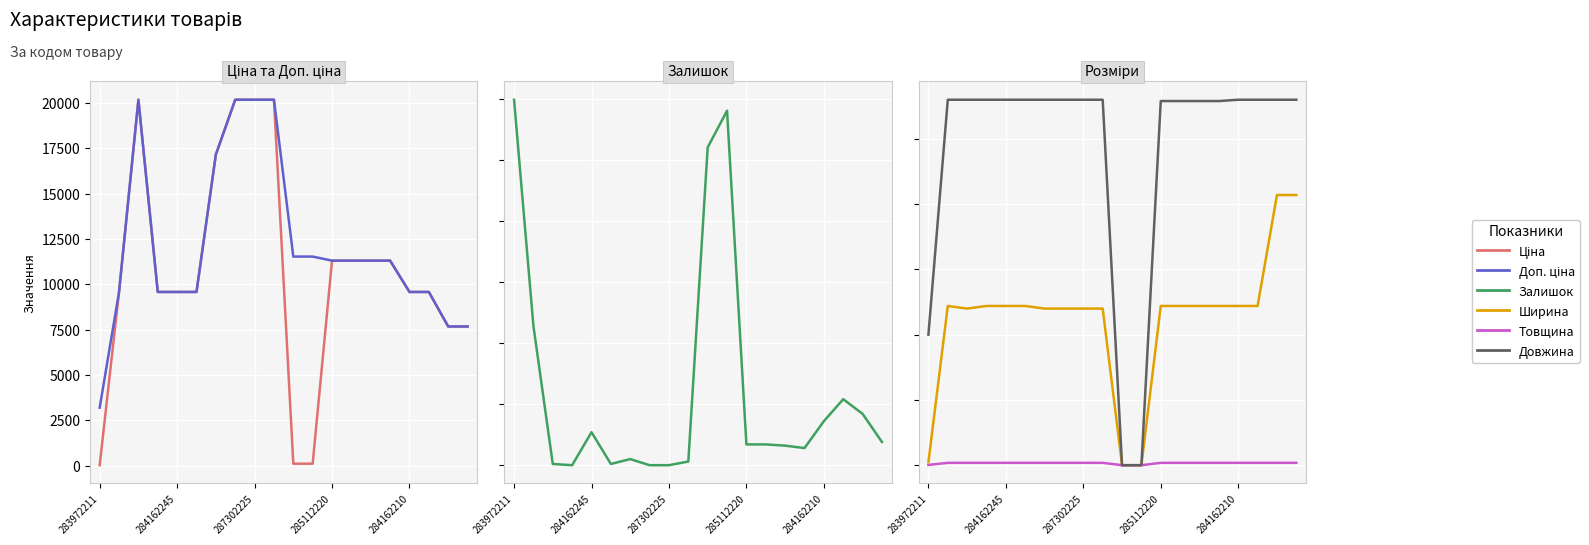

Reading left to right, what are all the values shown in this chart?

Ціна: 32.0	9585.4	20186.0	9585.4	9585.4	9585.4	17165.0	20186.0	20186.0	20186.0	115.4	115.4	11312.5	11312.5	11312.5	11312.5	9585.4	9585.4	7680.9	7680.9
Доп. ціна: 3205.0	9585.4	20186.0	9585.4	9585.4	9585.4	17165.0	20186.0	20186.0	20186.0	11537.0	11537.0	11312.5	11312.5	11312.5	11312.5	9585.4	9585.4	7680.9	7680.9
Залишок: 299.0	114.0	1.0	0.0	27.0	1.0	5.0	0.0	0.0	3.0	260.0	290.0	17.0	17.0	16.0	14.0	36.0	54.0	42.0	19.0
Ширина: 23.0	1220.0	1200.0	1220.0	1220.0	1220.0	1200.0	1200.0	1200.0	1200.0	0.0	0.0	1220.0	1220.0	1220.0	1220.0	1220.0	1220.0	2070.0	2070.0
Товщина: 2.0	18.0	18.0	18.0	18.0	18.0	18.0	18.0	18.0	18.0	0.0	0.0	18.0	18.0	18.0	18.0	18.0	18.0	18.0	18.0
Довжина: 1000.0	2800.0	2800.0	2800.0	2800.0	2800.0	2800.0	2800.0	2800.0	2800.0	0.0	0.0	2790.0	2790.0	2790.0	2790.0	2800.0	2800.0	2800.0	2800.0